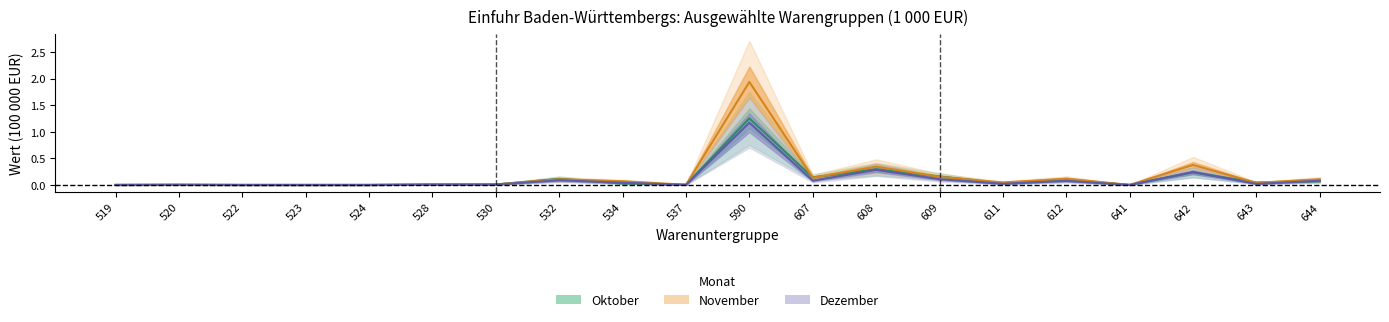

What is the average value of the November (mean) series?

0.2